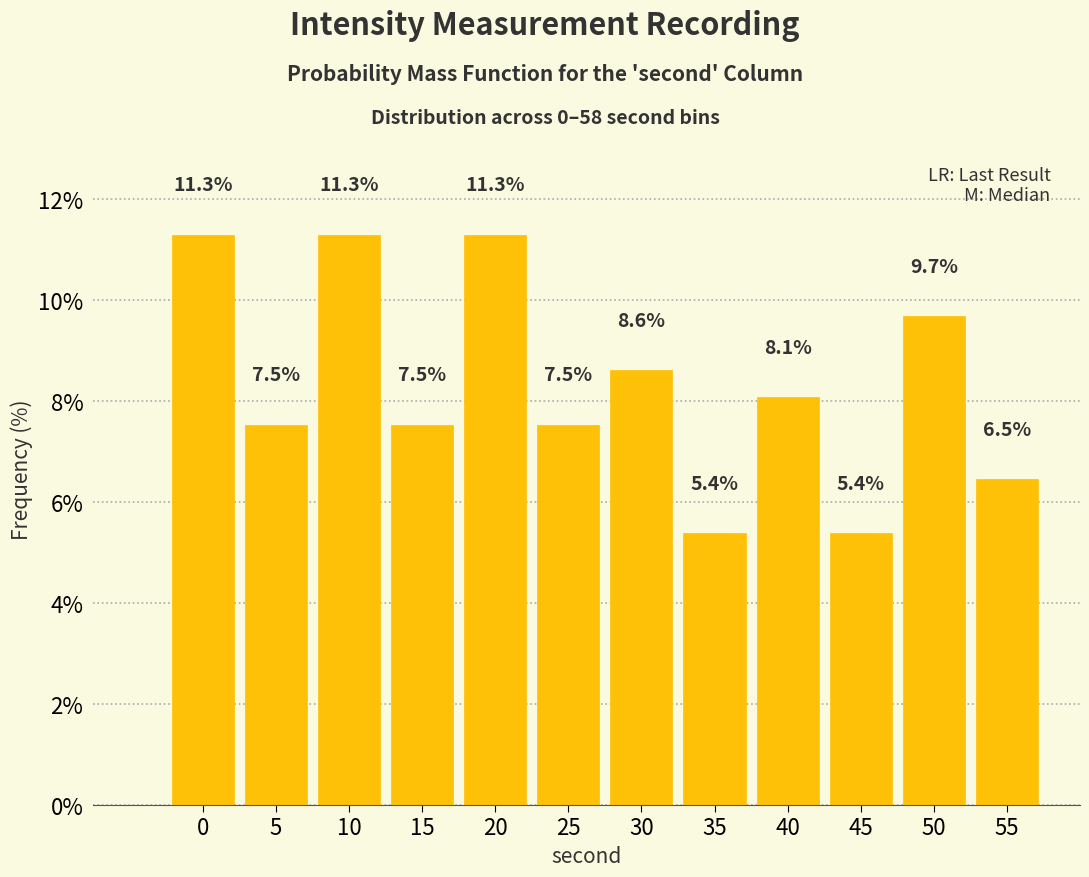

Reading left to right, transcribe all the data shown in this chart.

11.3	7.5	11.3	7.5	11.3	7.5	8.6	5.4	8.1	5.4	9.7	6.5